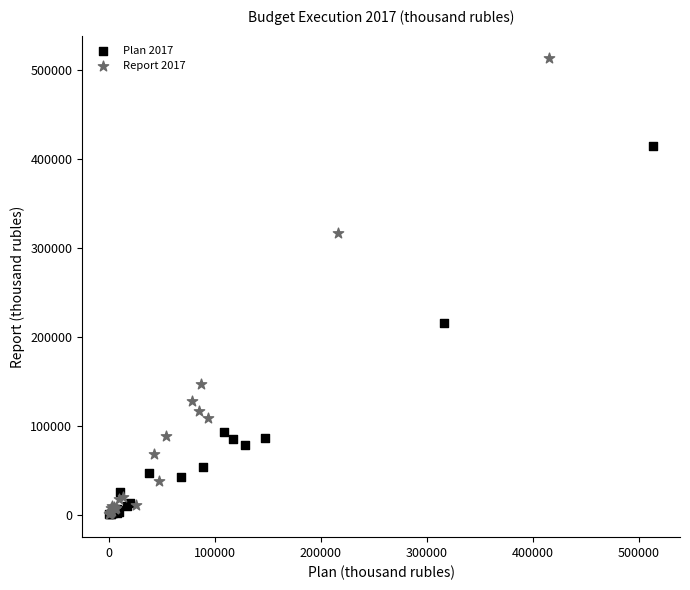

Which series reaches the maximum Y coordinate?

Report 2017